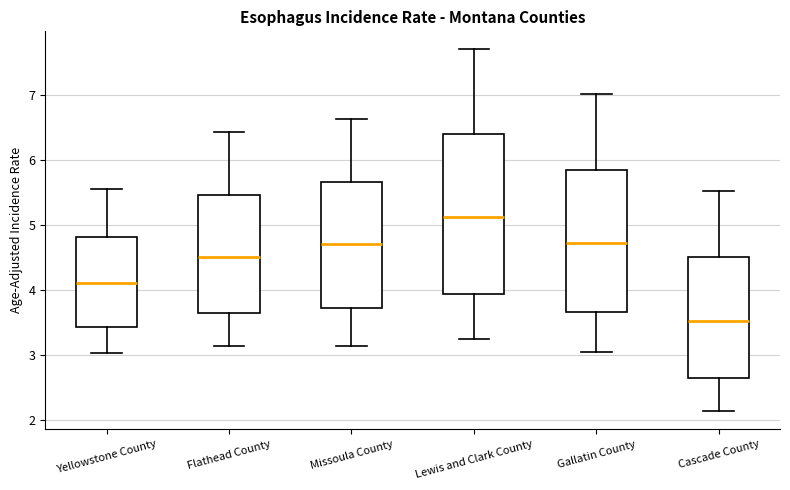

Where does the lower whisker of the box for Missoula County end on the y-axis? The values are not printed on the chart, so give them approximately, as read against the axis.

3.1